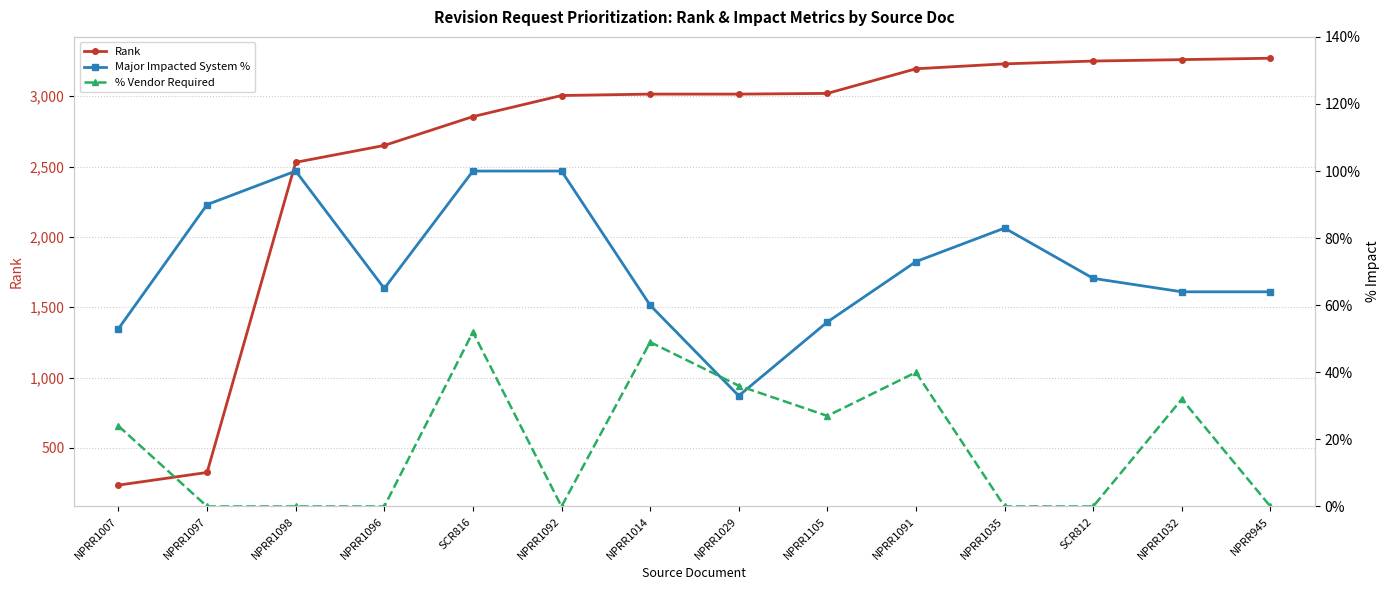

What is the label of the 8th point from the right?

NPRR1014